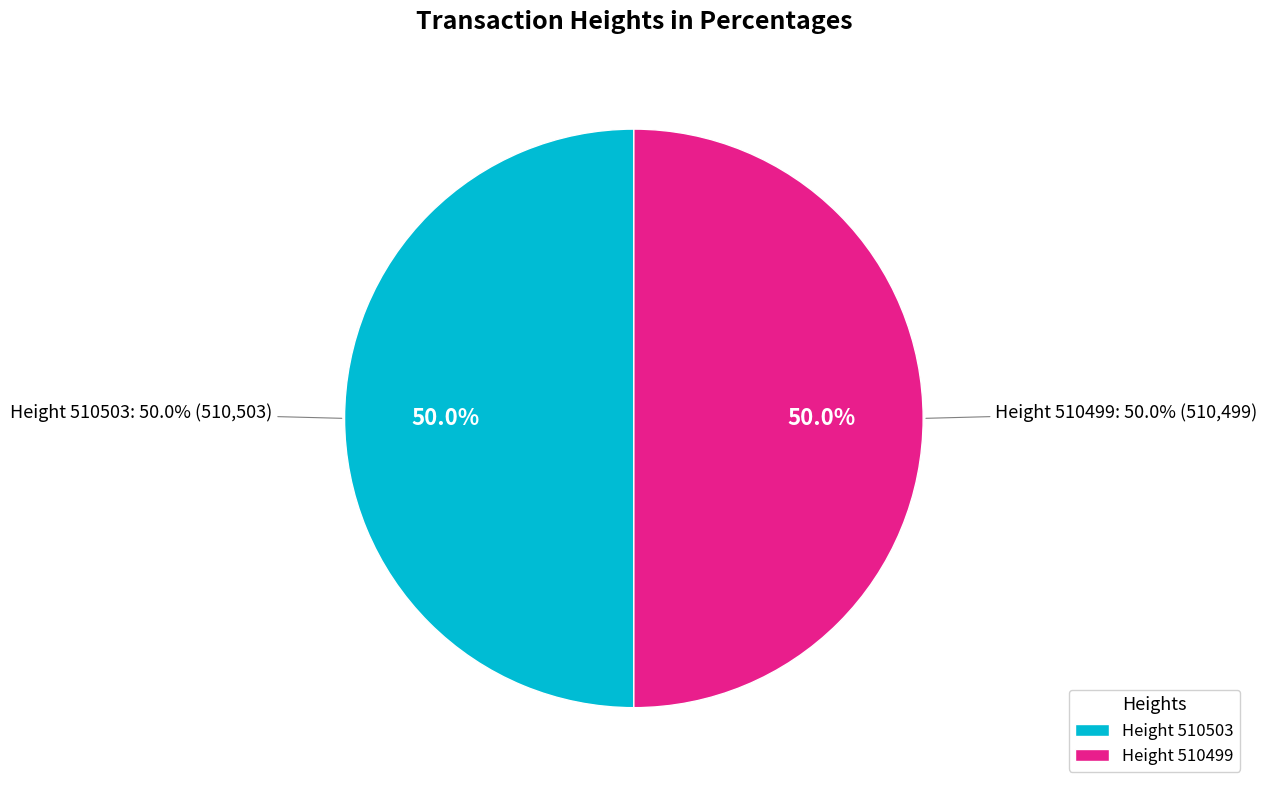

How many segments does this pie chart have?

2